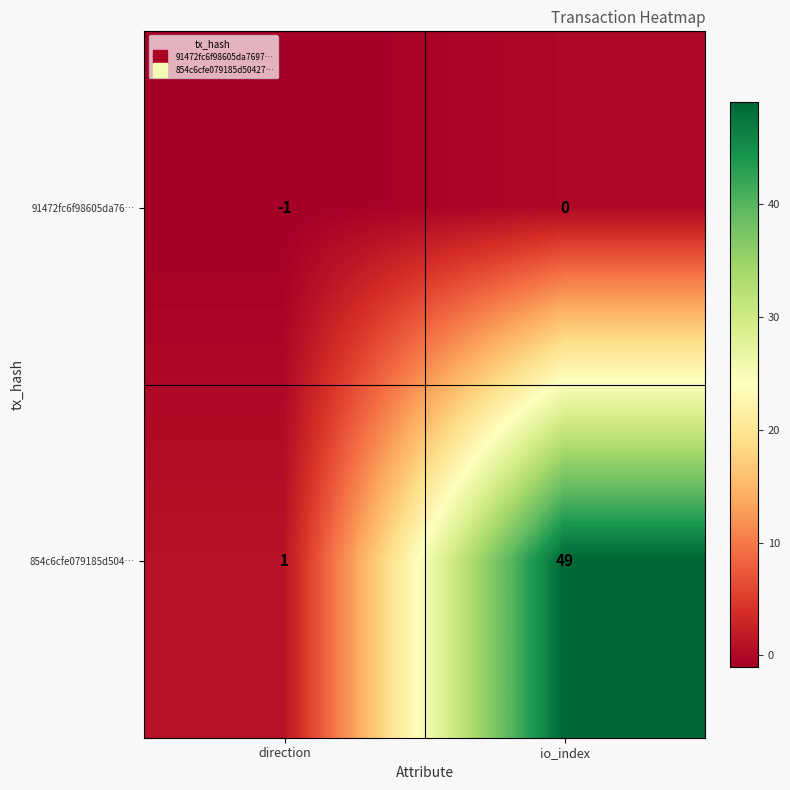

At which label does 854c6cfe079185d504… reach its peak?

io_index